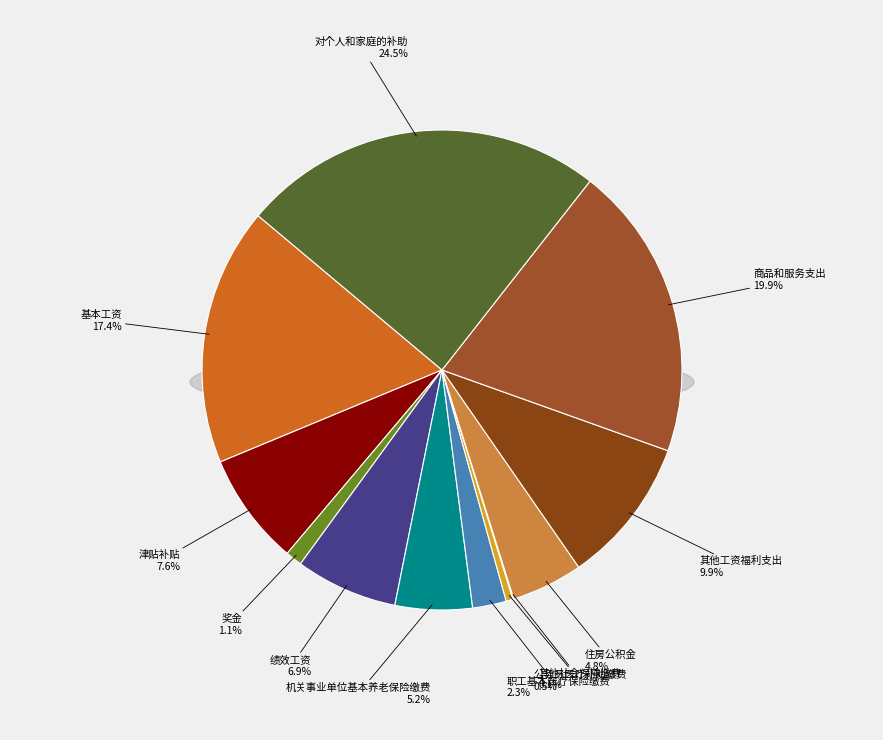

Rank the categories by value from highest to lowest.

对个人和家庭的补助, 商品和服务支出, 基本工资, 其他工资福利支出, 津贴补贴, 绩效工资, 机关事业单位基本养老保险缴费, 住房公积金, 职工基本医疗保险缴费, 奖金, 公务员医疗补助缴费, 其他社会保障缴费